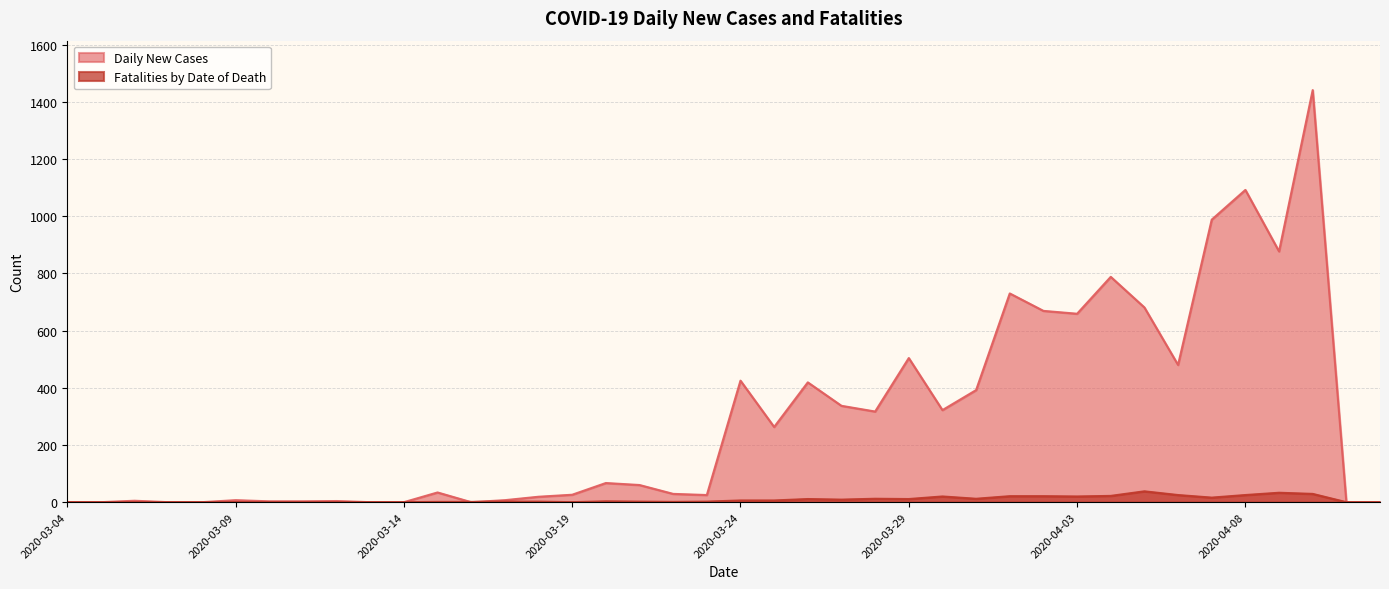

After their last crossing, which series has the higher values: Fatalities by Date of Death or Daily New Cases?

Daily New Cases